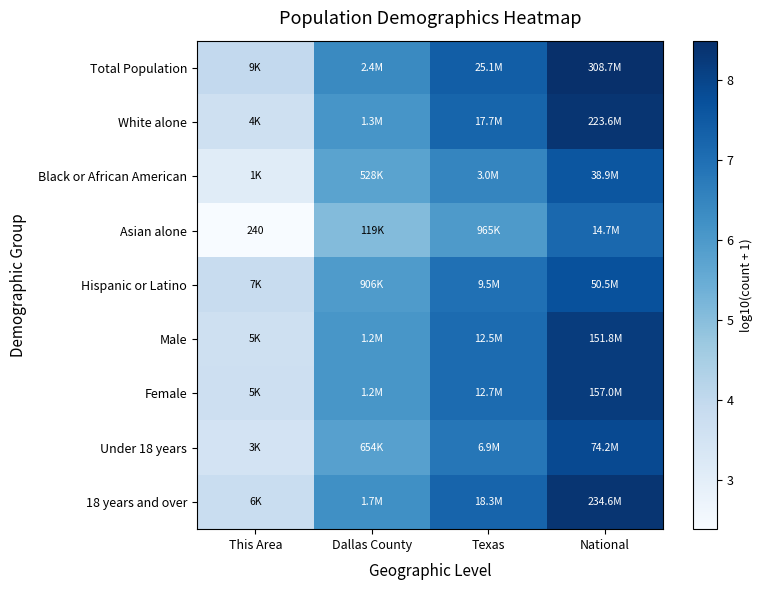

Rank the categories by 18 years and over value from lowest to highest.

This Area, Dallas County, Texas, National